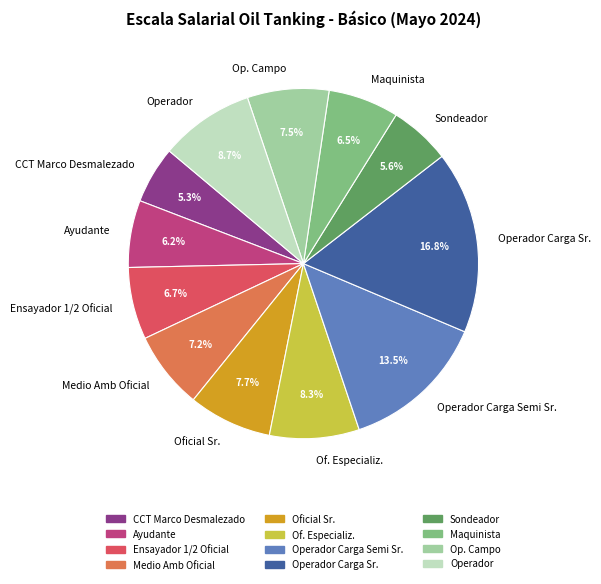

Is Ensayador 1/2 Oficial the majority of the pie?

No